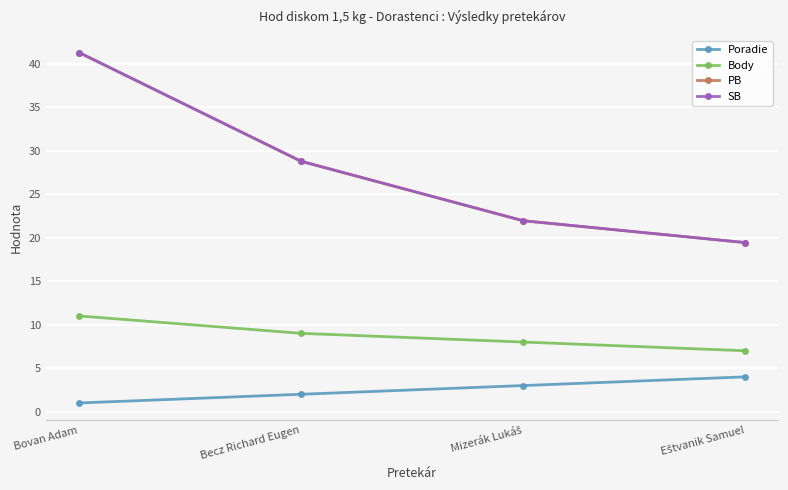

Reading right to left, transcribe all the data shown in this chart.

Poradie: 4.0	3.0	2.0	1.0
Body: 7.0	8.0	9.0	11.0
PB: 19.4	21.9	28.8	41.3
SB: 19.4	21.9	28.8	41.3